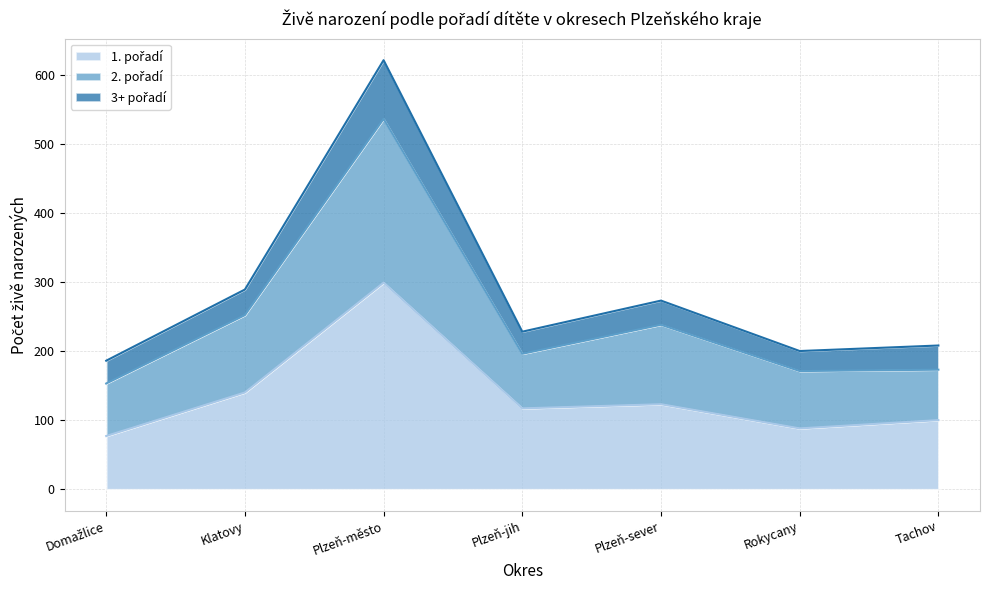

How many interior local valleys does the 3+ pořadí series have?

2